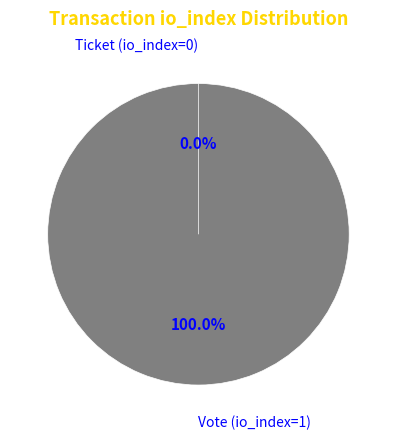

Which has a higher value, Ticket (io_index=0) or Vote (io_index=1)?

Vote (io_index=1)